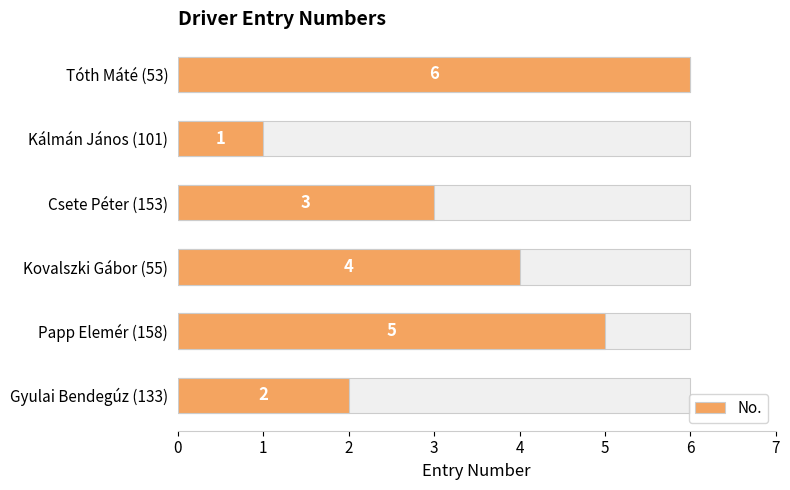

What is the greatest value displayed?

6